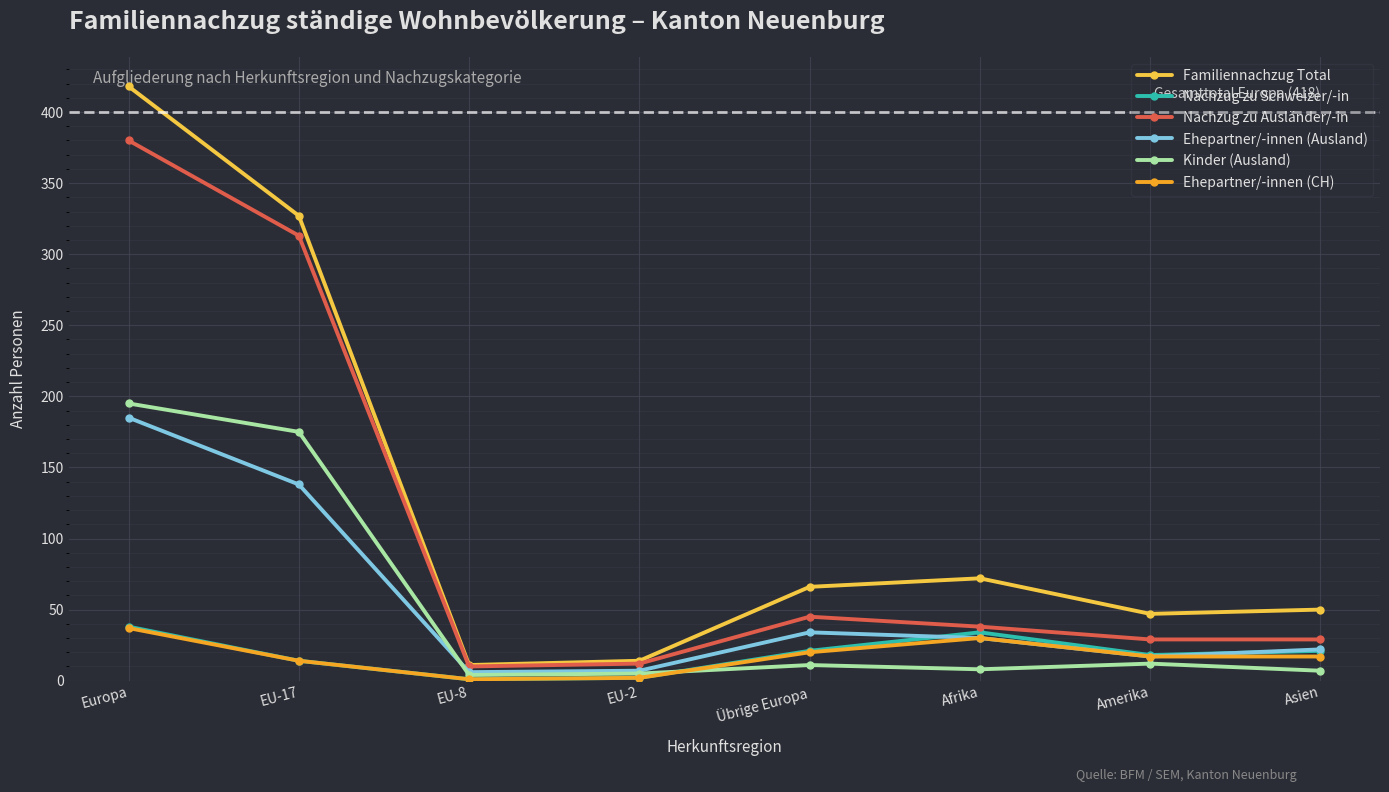

How many interior local valleys does the Ehepartner/-innen (Ausland) series have?

2